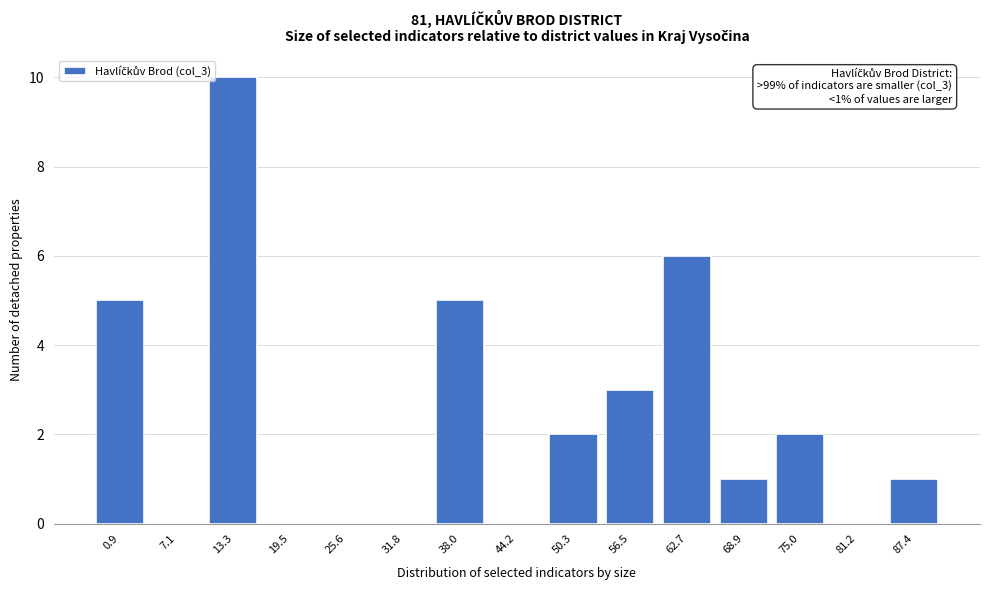

Reading right to left, extract all data points from this chart.

87.4=1	81.2=0	75.0=2	68.9=1	62.7=6	56.5=3	50.3=2	44.2=0	38.0=5	31.8=0	25.6=0	19.5=0	13.3=10	7.1=0	0.9=5